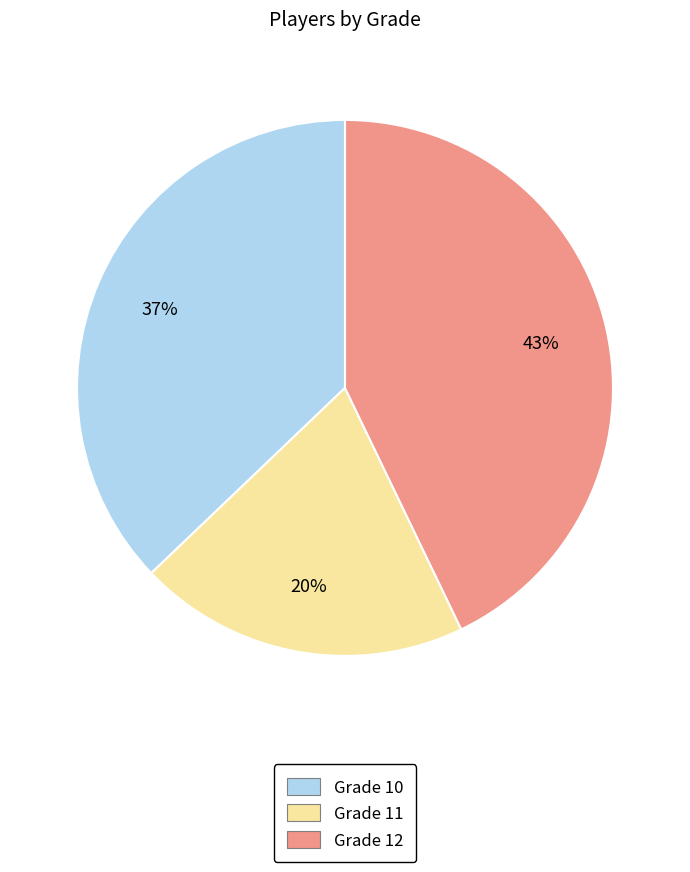

To the nearest percent, what portion does Grade 10 represent?

37%